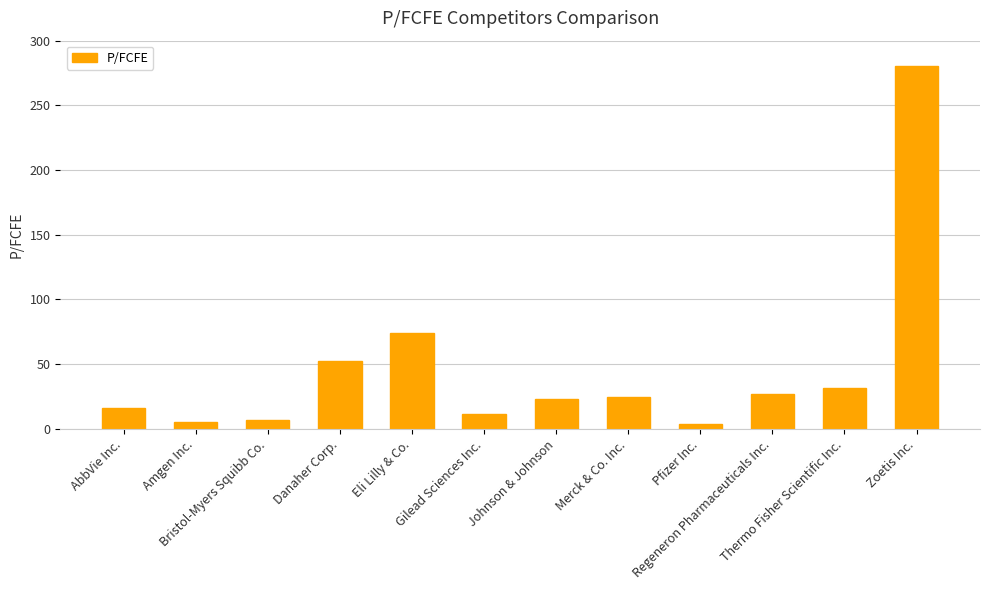

What is the change in value from Merck & Co. Inc. to Pfizer Inc.?

-20.4